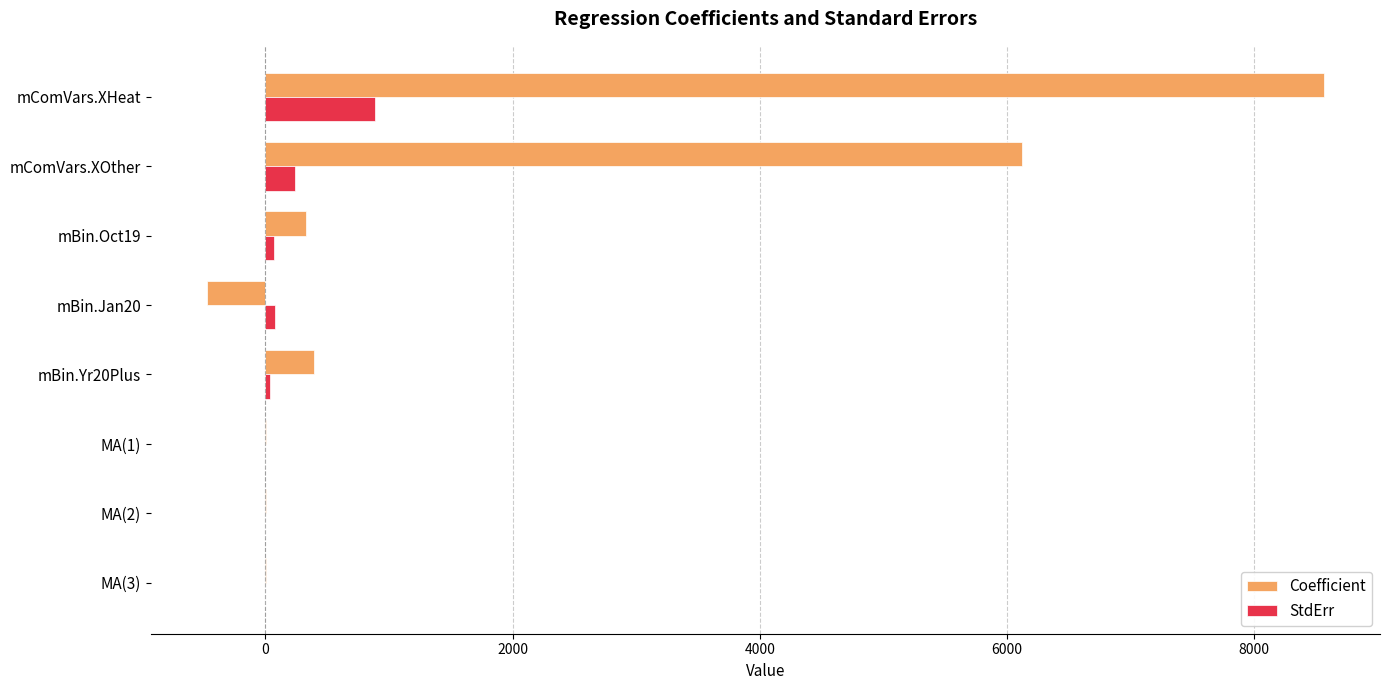

At which label is Coefficient closest to 4045?

mComVars.XOther